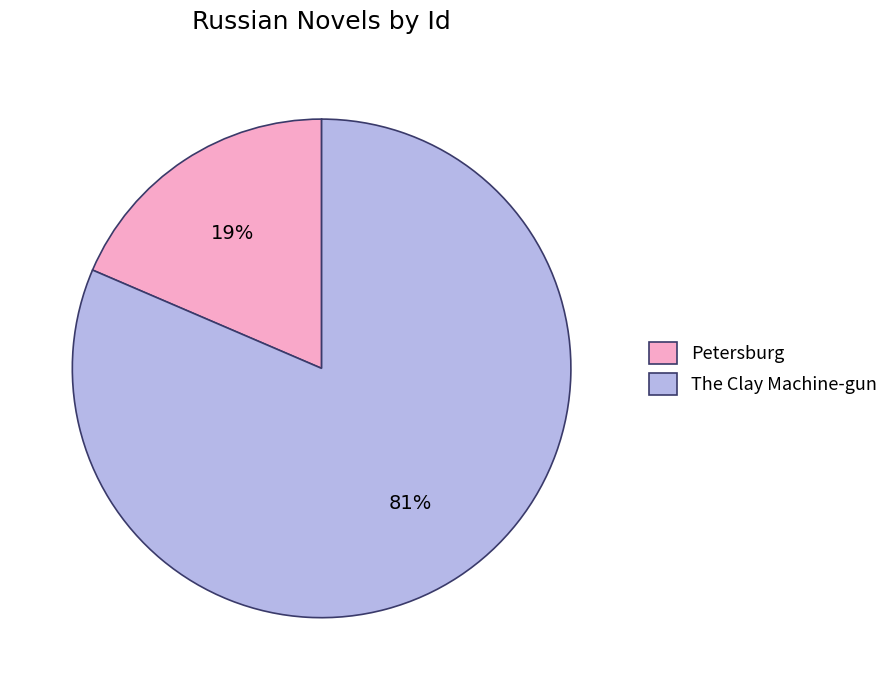

Does Petersburg account for over 50% of the chart?

No